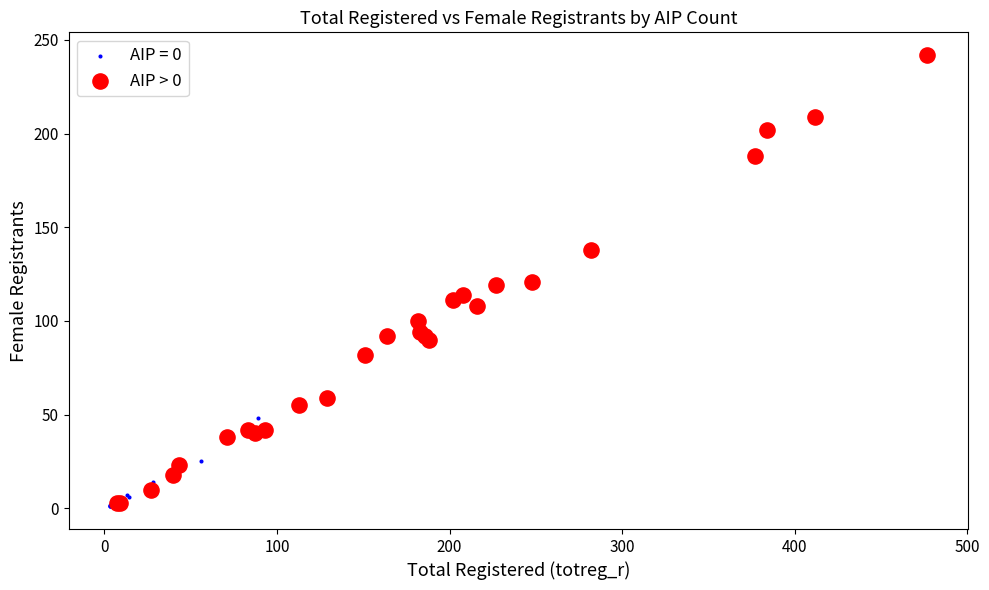

Which series has the widest spread of Y values?

AIP > 0